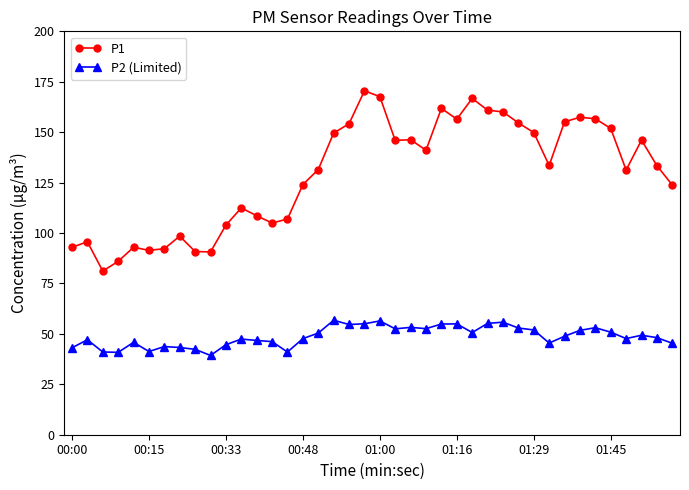

Which series has the largest total across all categories?

P1